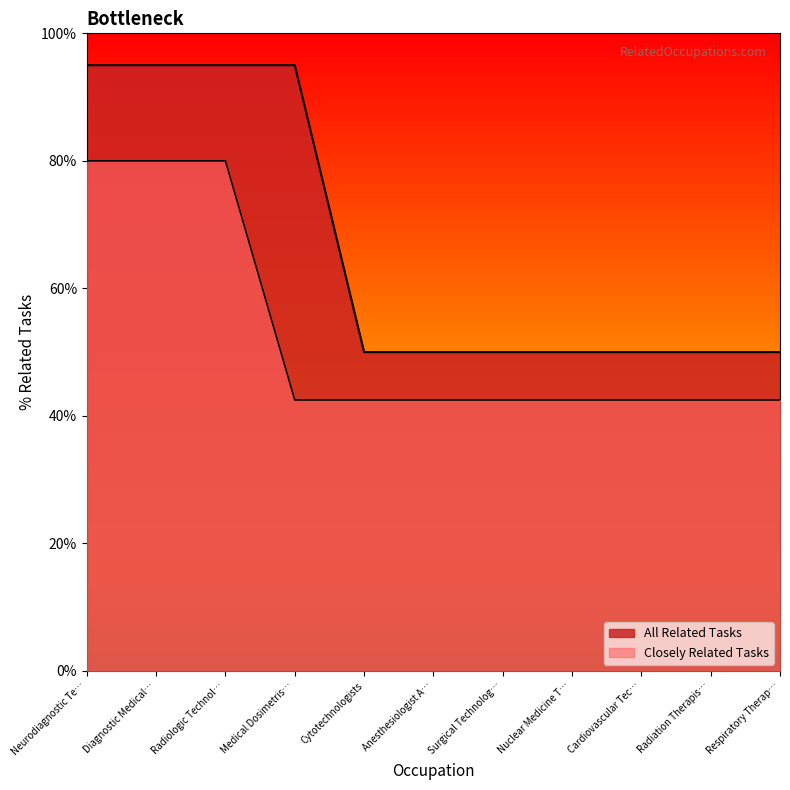

What are all the series names shown in the legend?

All Related Tasks, Closely Related Tasks